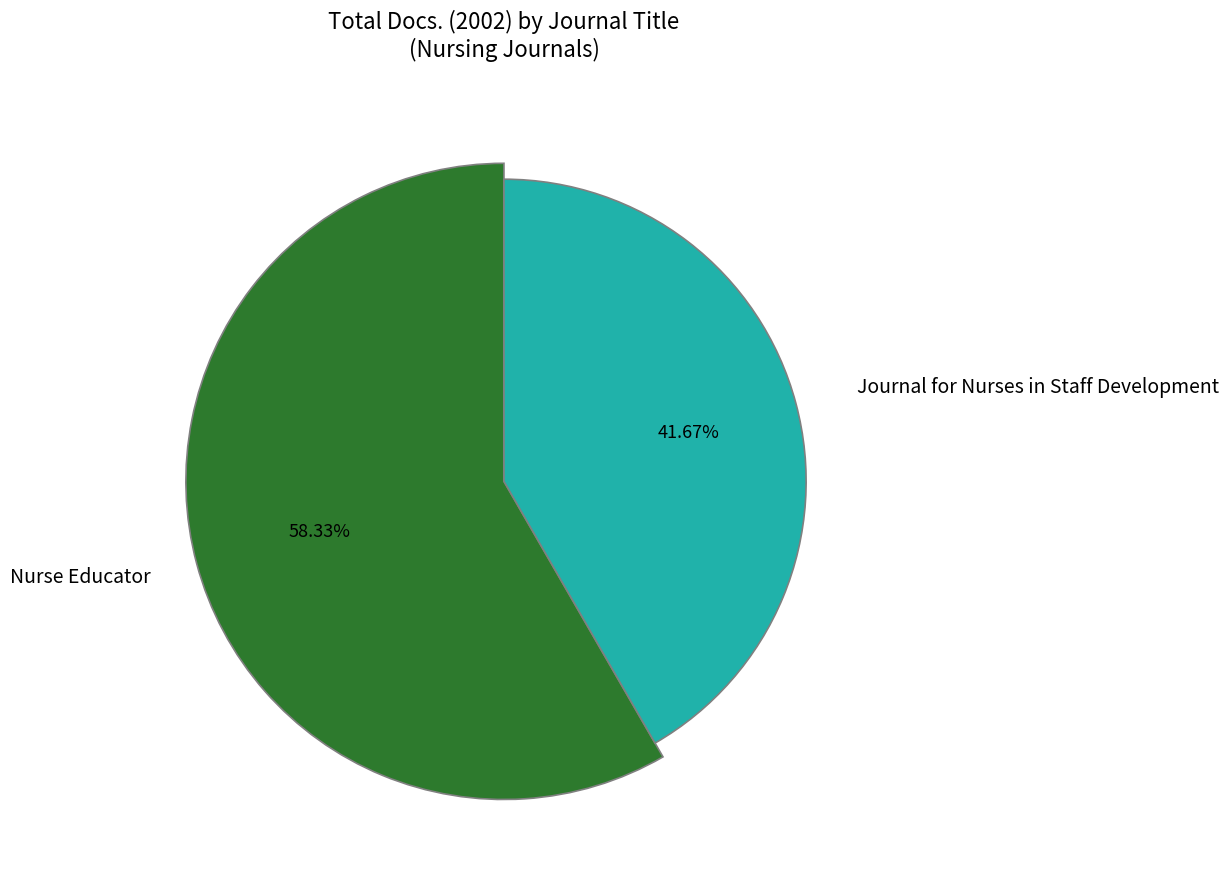

The Journal for Nurses in Staff Development slice represents 42% of the pie. True or false?

True